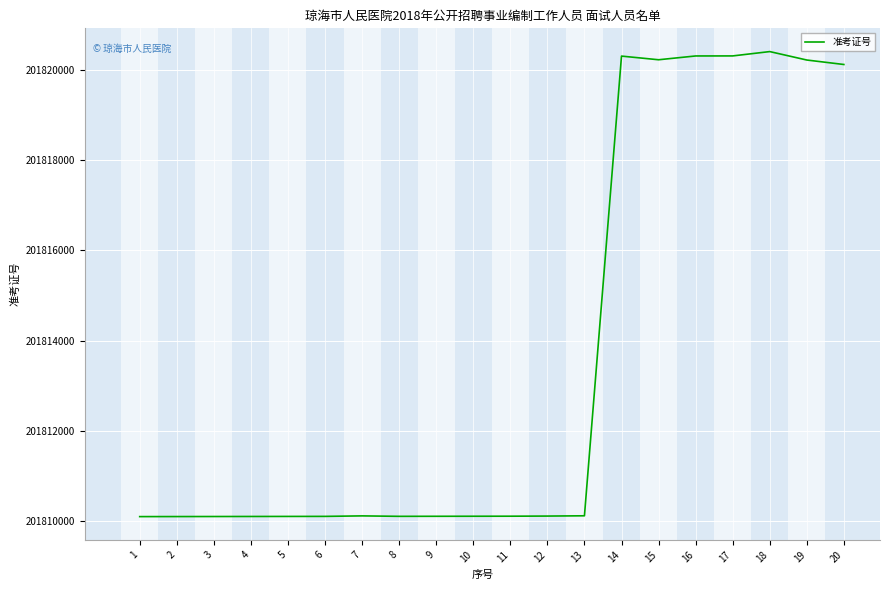

What is the average value?

201813664